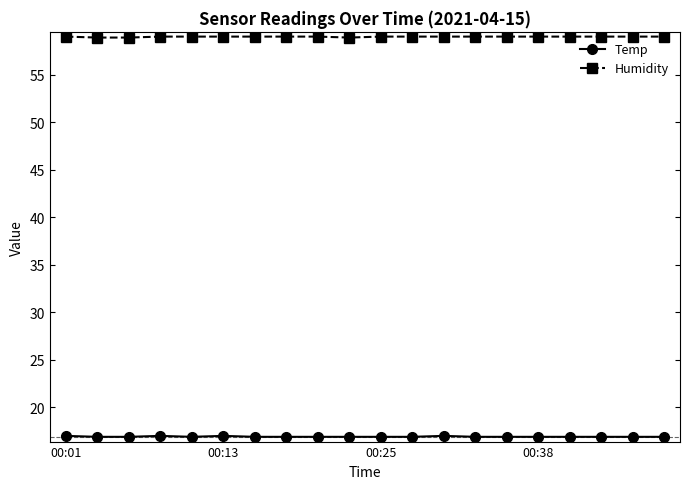

What is the highest value of the Temp series?

17.0